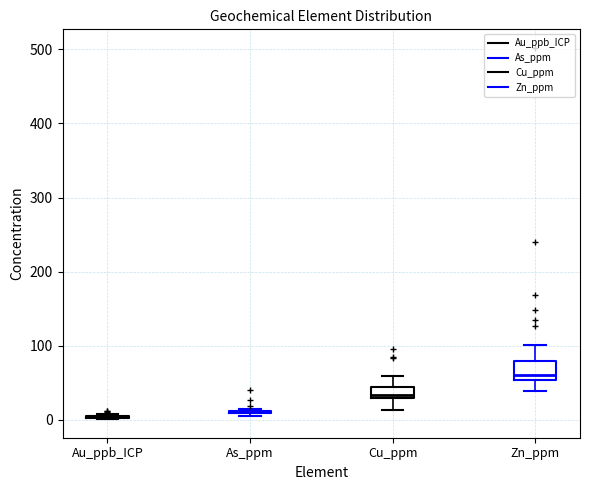

Reading left to right, transcribe this box plot: for each box, give where its median line is, the range the box spans, and where its two whiskers end, as read against the y-axis. The values are not printed on the chart, so give them approximately, as read against the axis.

Au_ppb_ICP: box collapsed to a line at 0, whiskers 0 to 10
As_ppm: box collapsed to a line at 10, whiskers 10 to 10
Cu_ppm: median 30 (just above the box's lower edge), box 30 to 40, whiskers 10 to 60
Zn_ppm: median 60, box 50 to 80, whiskers 40 to 100